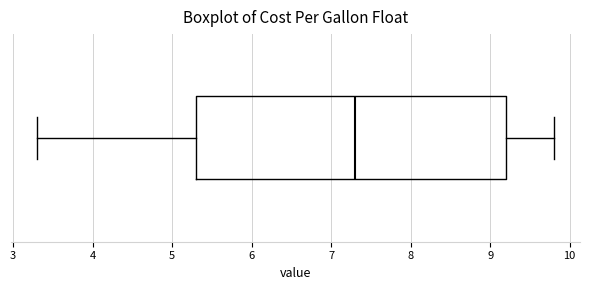

Transcribe this box plot: give where the median line is, the range the box spans, and where the two whiskers end, as read against the x-axis. The values are not printed on the chart, so give them approximately, as read against the axis.

median 7.3, box 5.3 to 9.2, whiskers 3.3 to 9.8